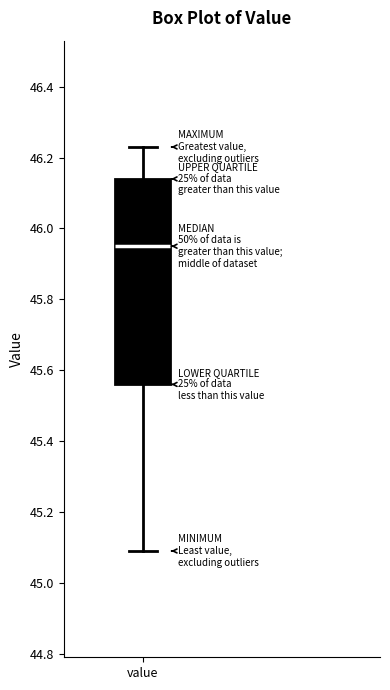

Transcribe this box plot: give where the median line is, the range the box spans, and where the two whiskers end, as read against the y-axis. The values are not printed on the chart, so give them approximately, as read against the axis.

median 45.96, box 45.56 to 46.14, whiskers 45.10 to 46.24